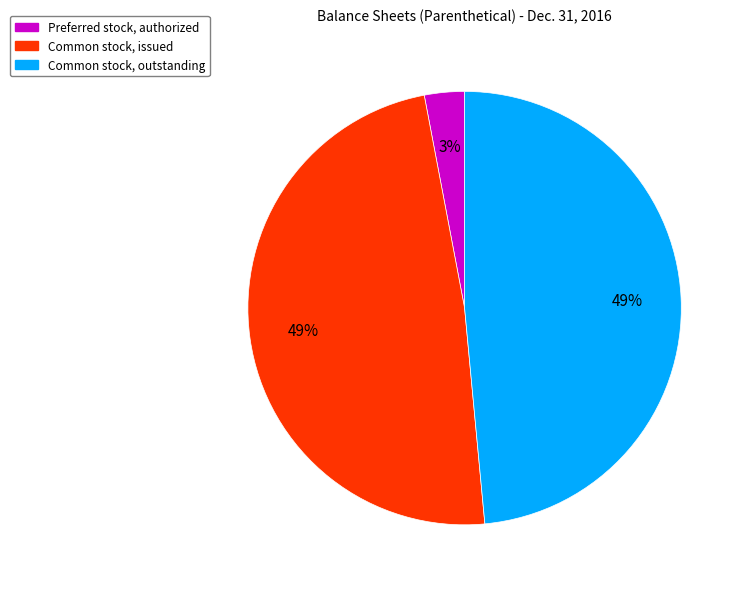

Does any single category account for the majority?

No